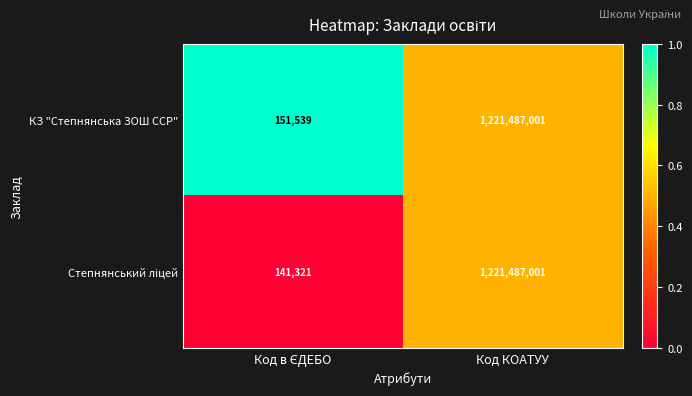

True or false: КЗ "Степнянська ЗОШ ССР" has a value of 1942036994 at Код КОАТУУ.

False